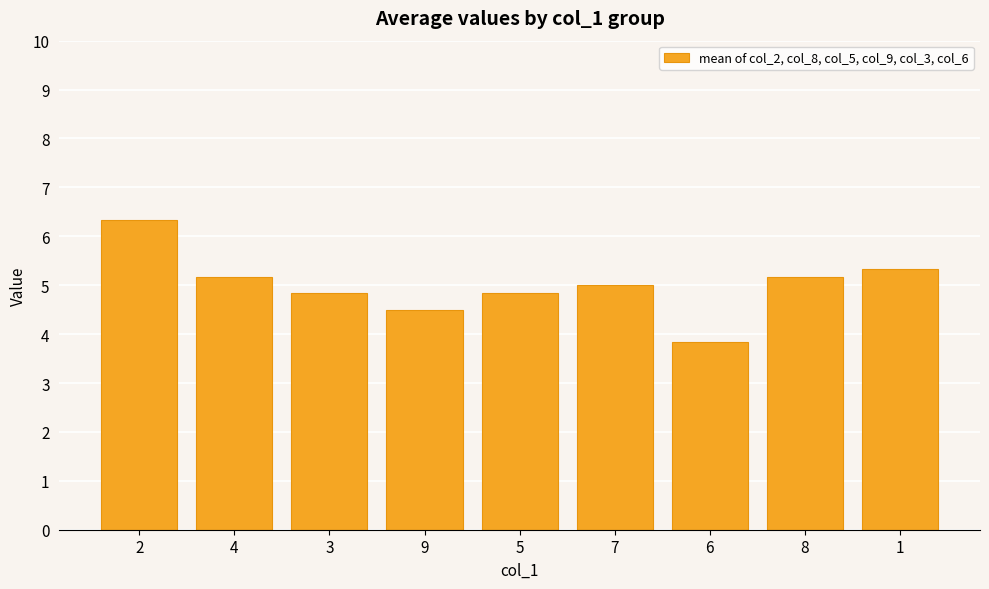

What position from the left is 5?

5